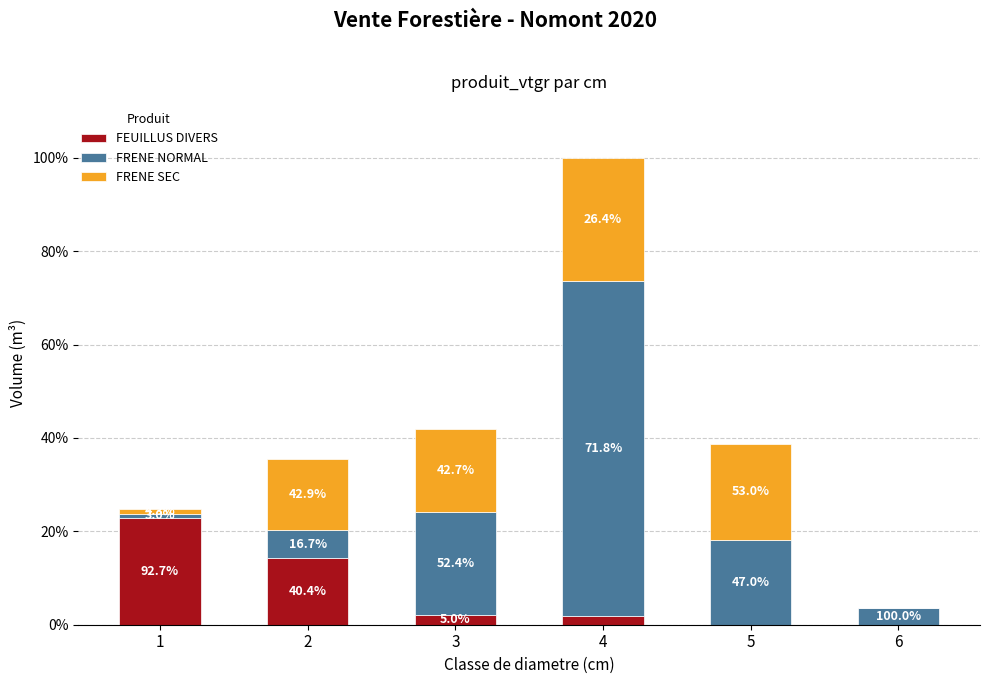

What is the difference between the maximum and minimum values in the FRENE NORMAL series?

16.6